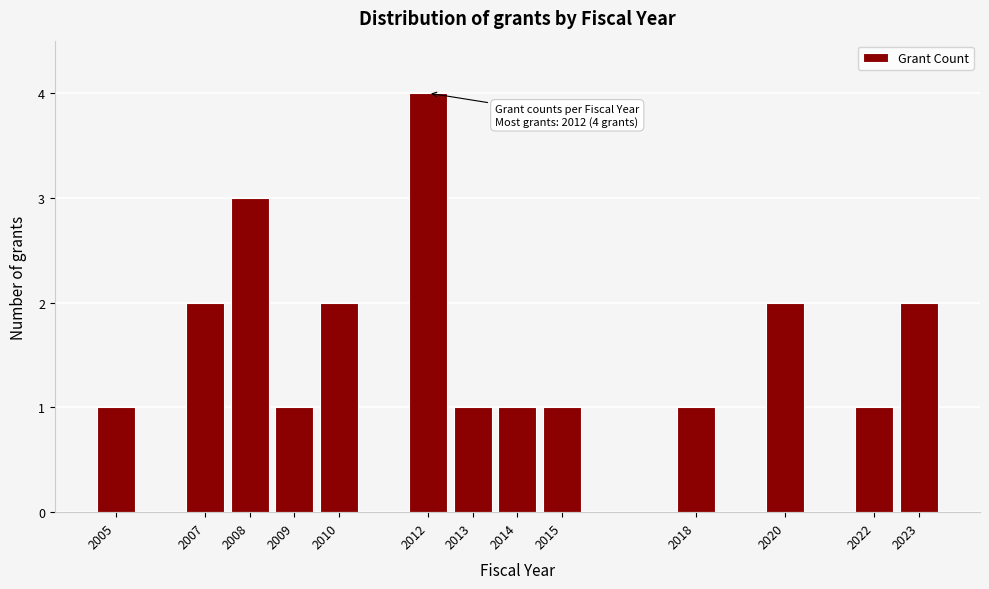

Reading left to right, transcribe all the data shown in this chart.

2005=1	2007=2	2008=3	2009=1	2010=2	2012=4	2013=1	2014=1	2015=1	2018=1	2020=2	2022=1	2023=2